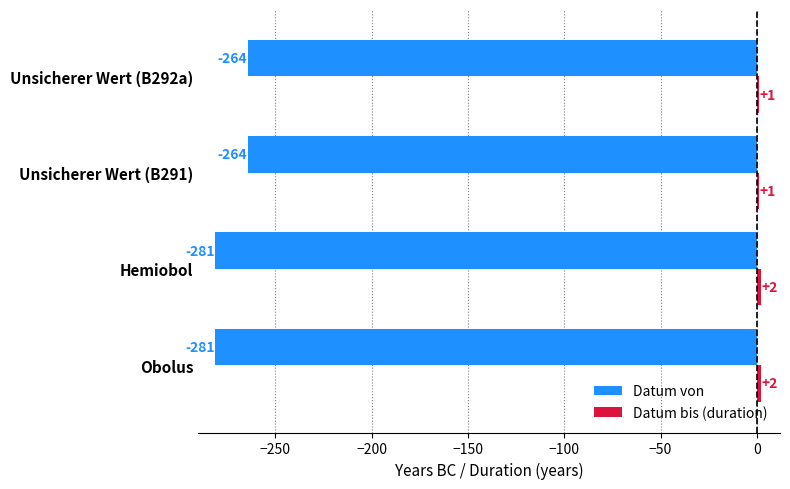

What is the total value across all series at Hemiobol?

-279